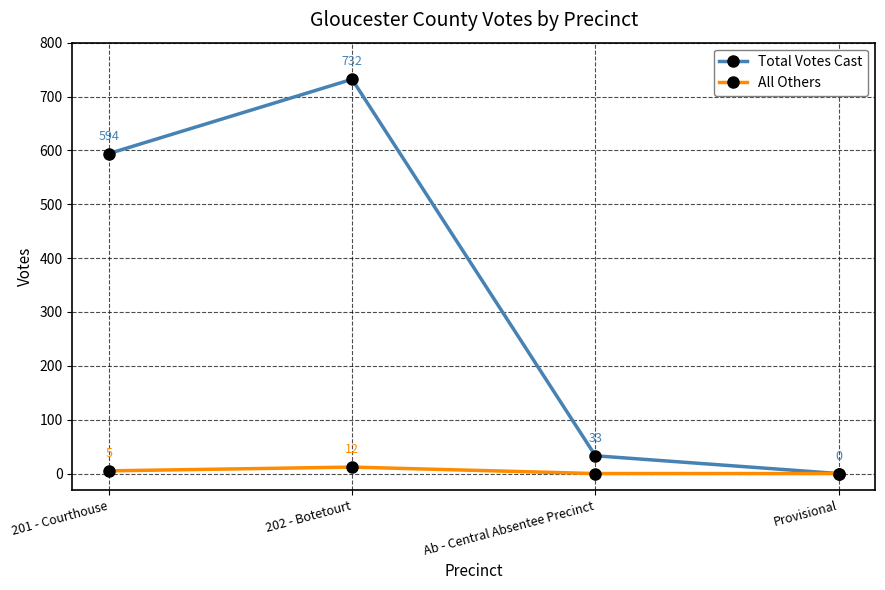

The All Others series shows 0 at Provisional. True or false?

True